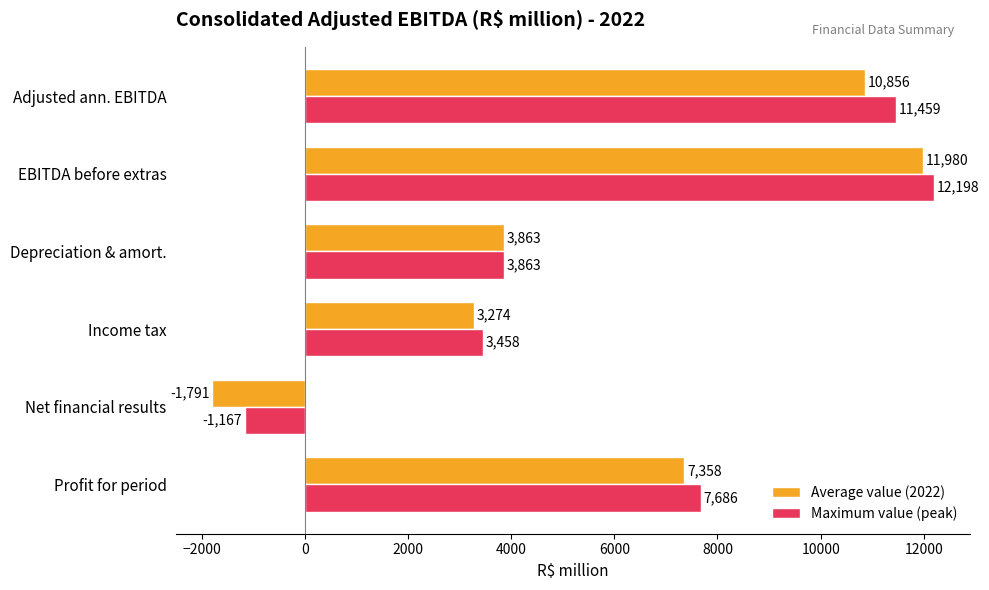

List the series in order of their overall mean, highest first.

Maximum value (peak), Average value (2022)